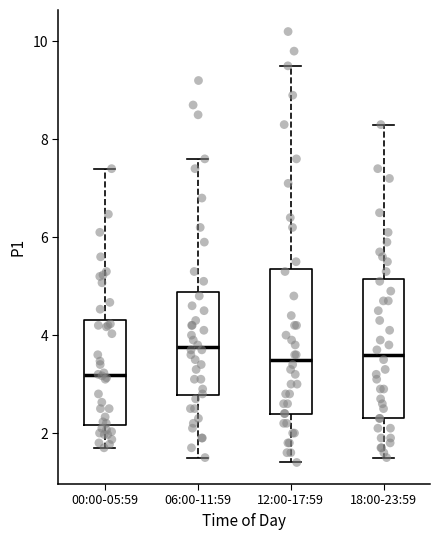

Where does the median line of the box for 18:00-23:59 sit on the y-axis? The values are not printed on the chart, so give them approximately, as read against the axis.

3.6